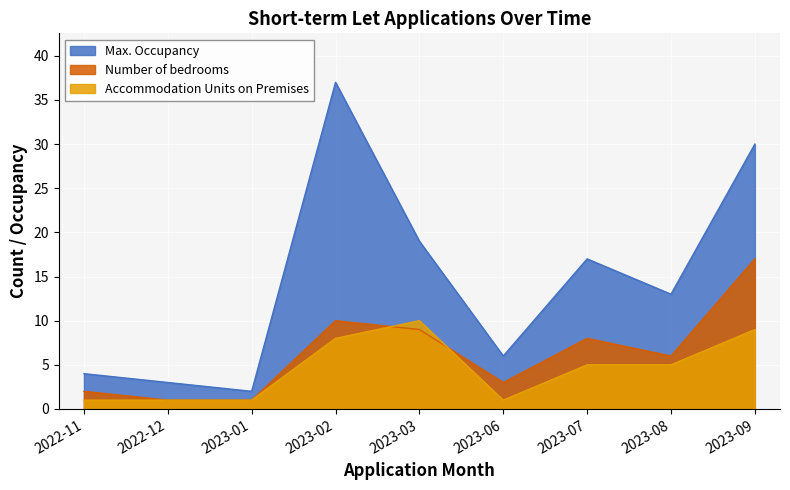

At which category is the sum across all series the highest?

2023-09